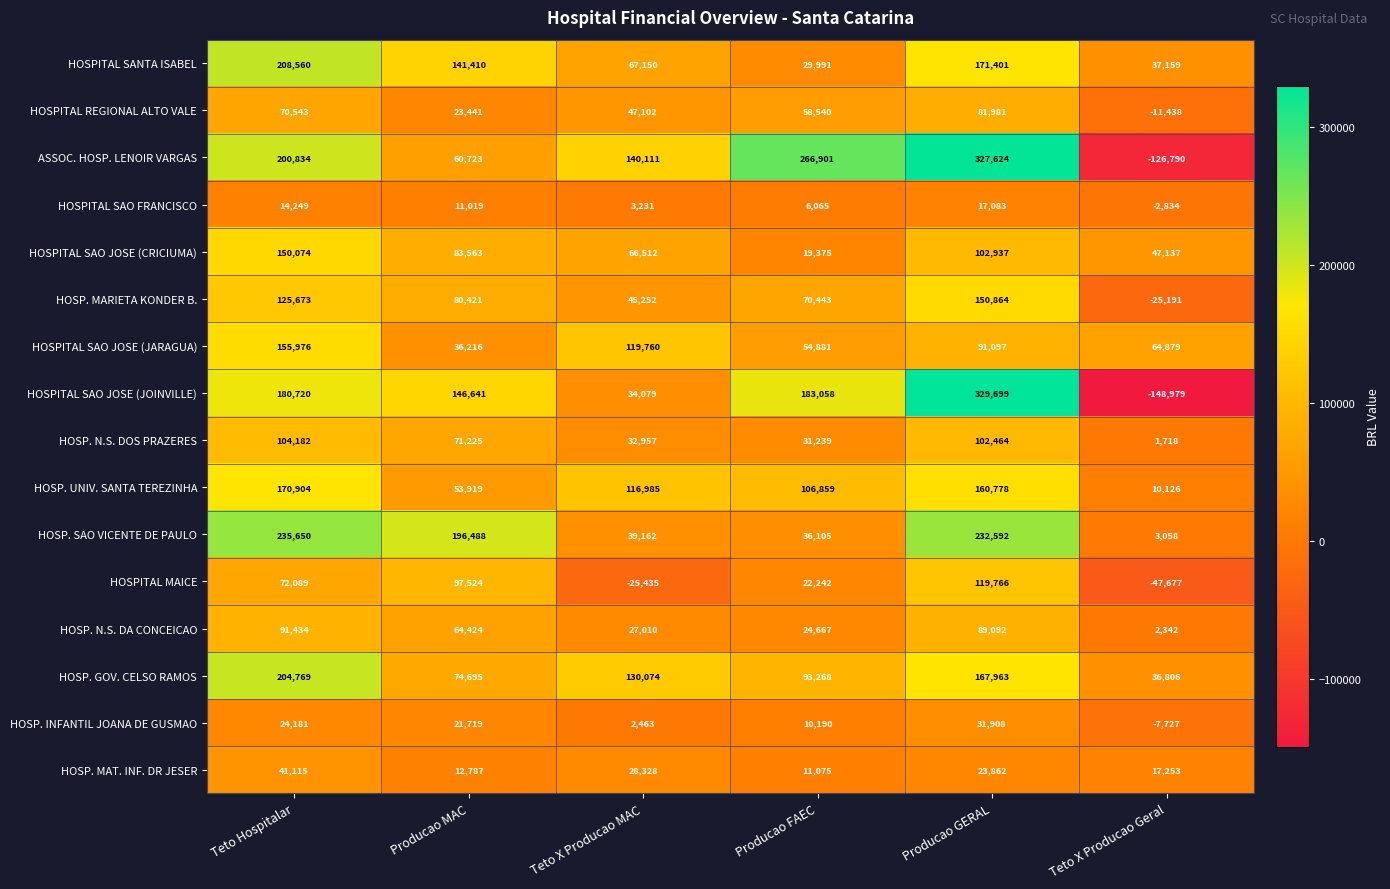

What is the spread (max minus min) of values at Producao GERAL?

312616